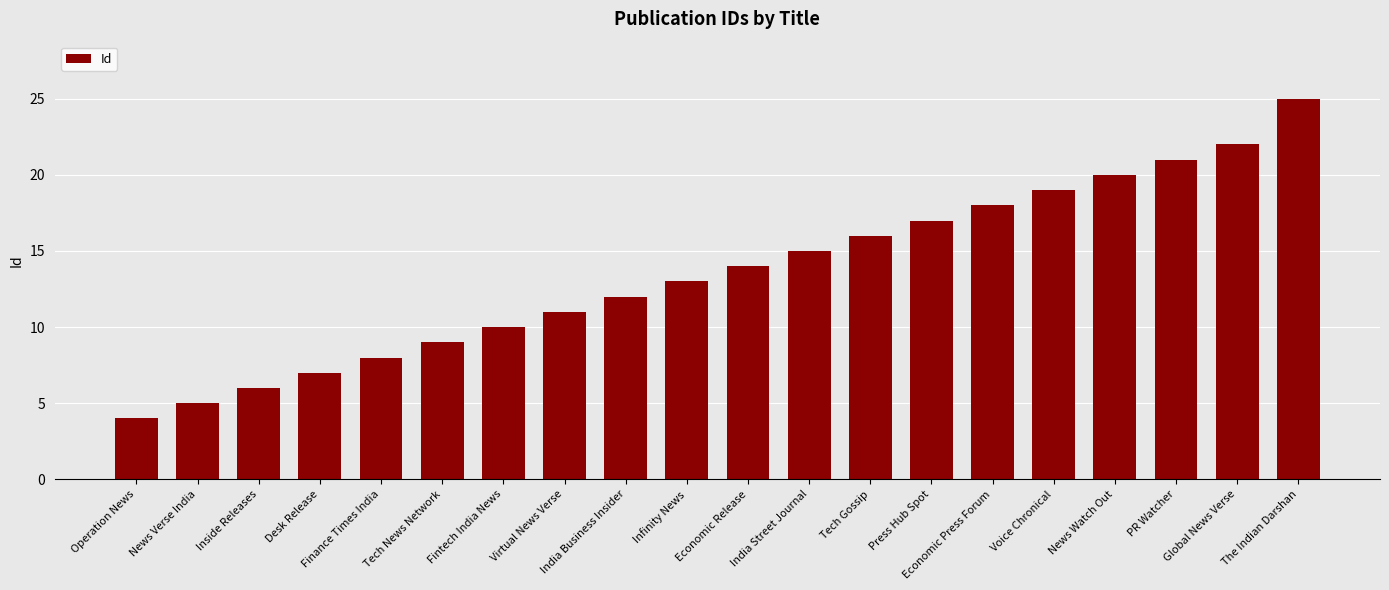

What is the value of the 2nd bar from the left?

5